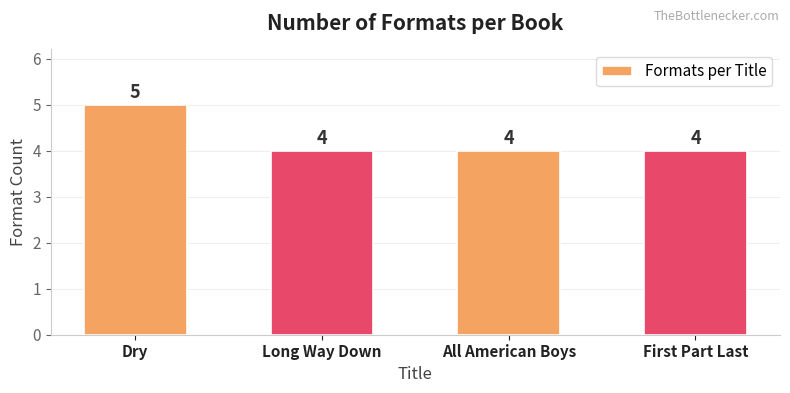

Approximately how many times larger is the value at All American Boys compared to Long Way Down?

1.0